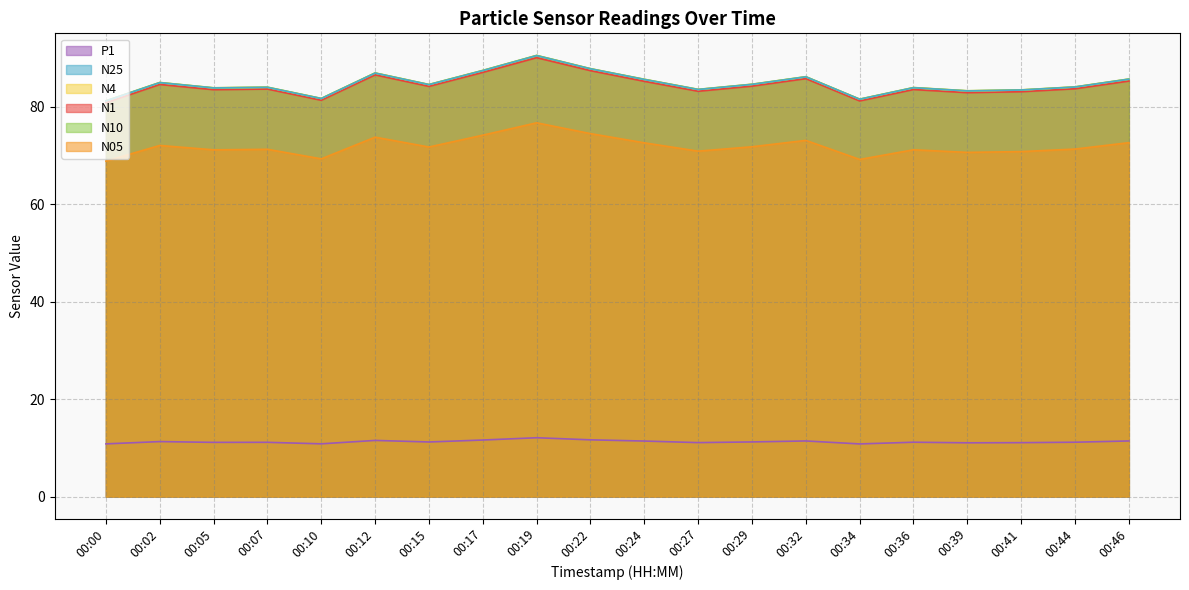

Between 00:05 and 00:34, which is larger?

00:05